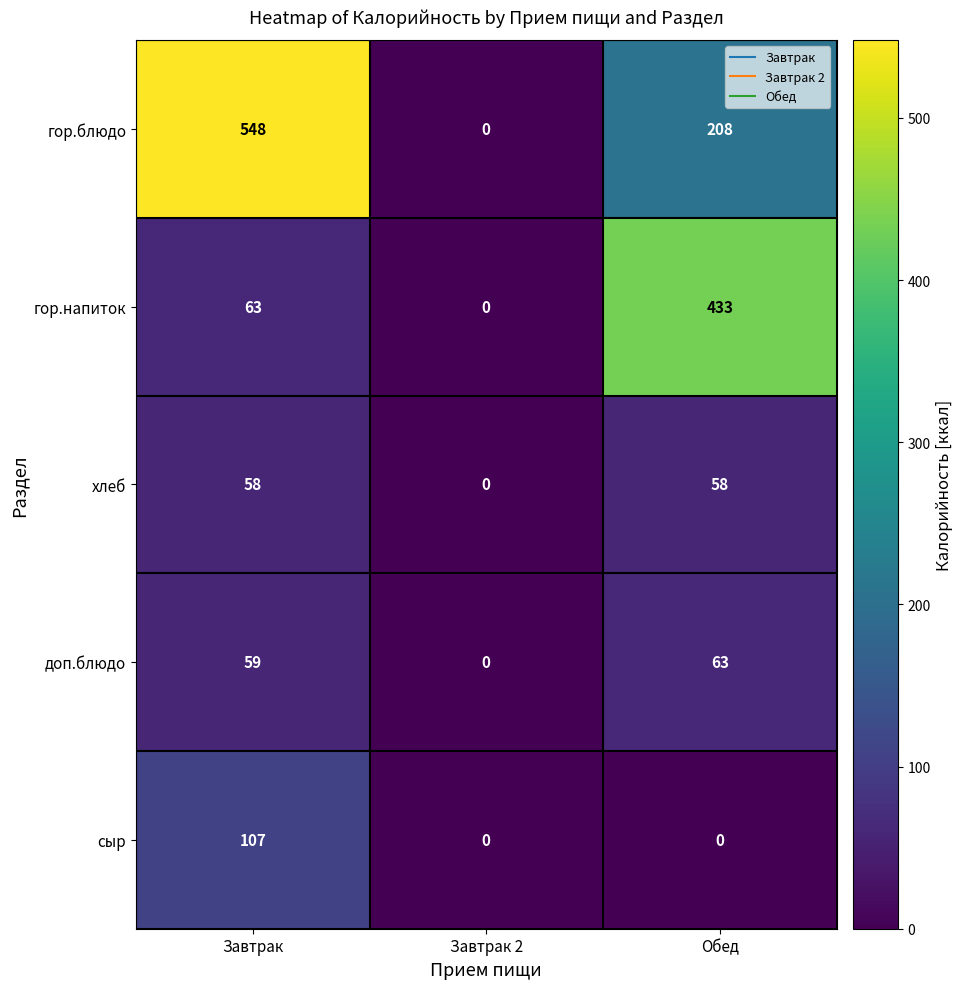

Reading right to left, list all the values displayed in this chart.

гор.блюдо: Обед=208	Завтрак 2=0	Завтрак=548
гор.напиток: Обед=433	Завтрак 2=0	Завтрак=63
хлеб: Обед=58	Завтрак 2=0	Завтрак=58
доп.блюдо: Обед=63	Завтрак 2=0	Завтрак=59
сыр: Обед=0	Завтрак 2=0	Завтрак=107